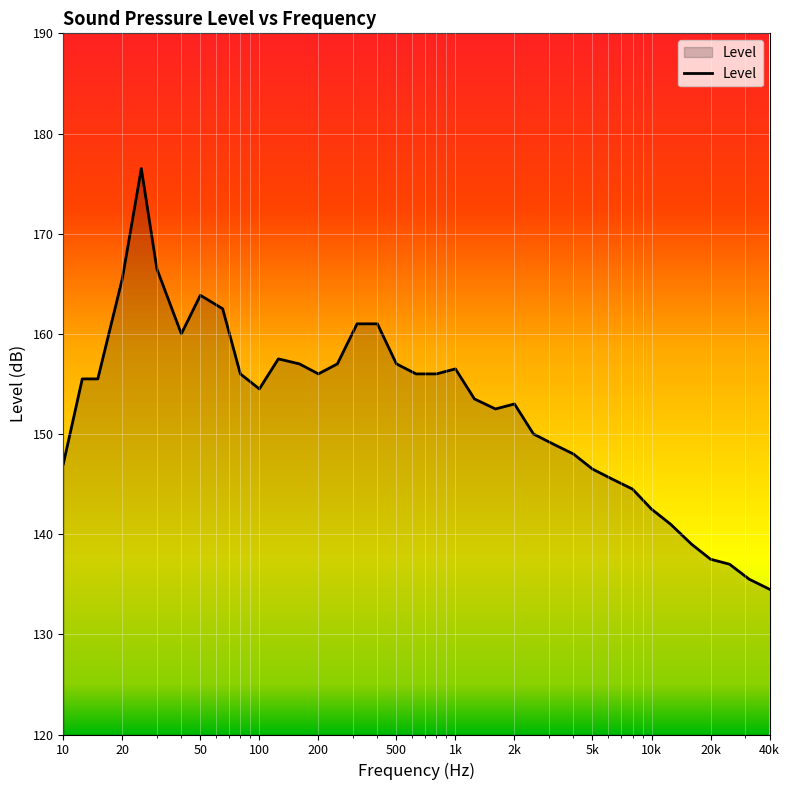

What is the difference between the maximum and minimum values?

42.0